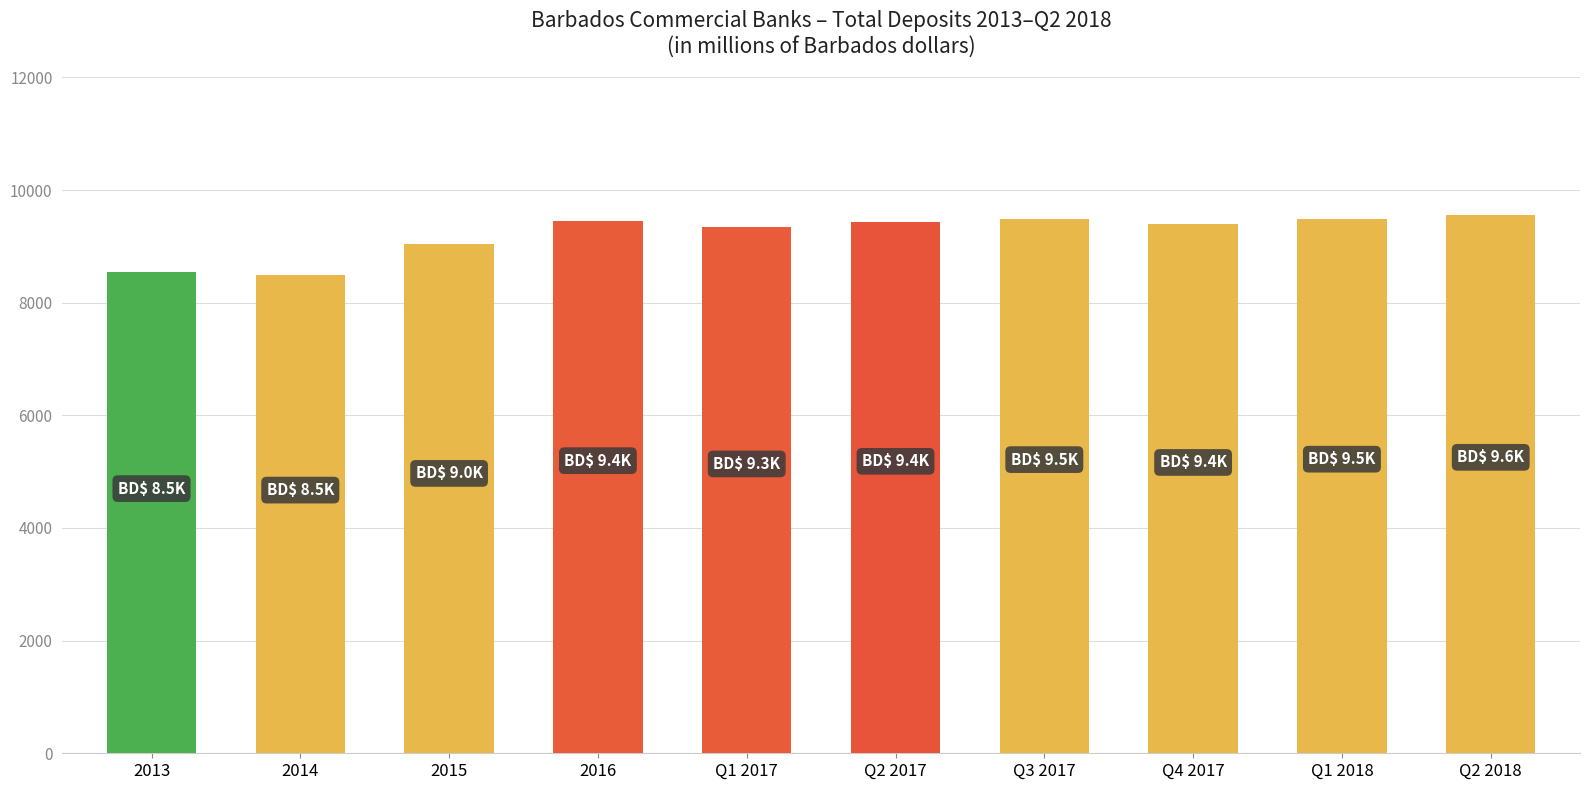

What is the smallest value displayed?

8495.7